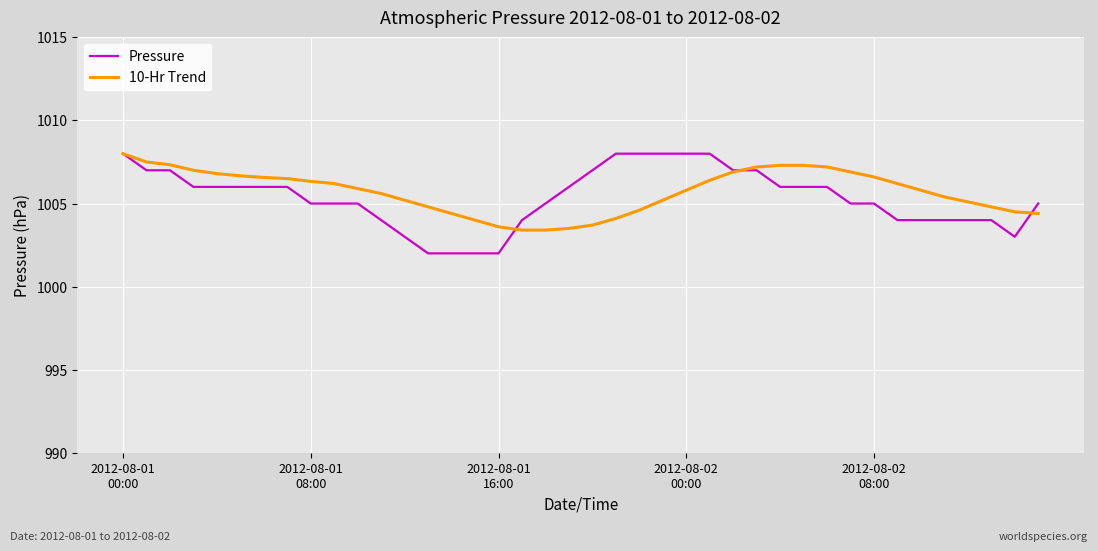

Count the number of categories in the chart.

40